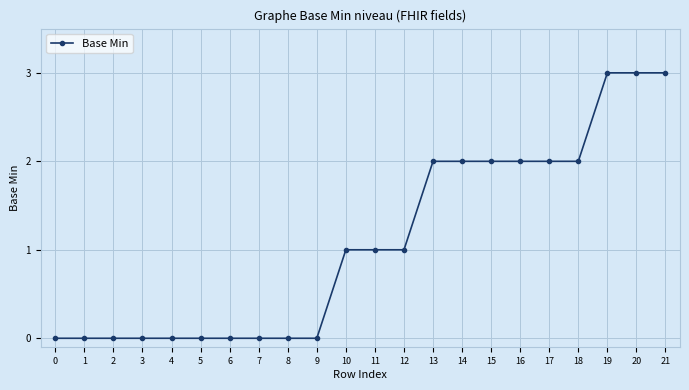

The chart shows a value of 0 at 9. True or false?

True